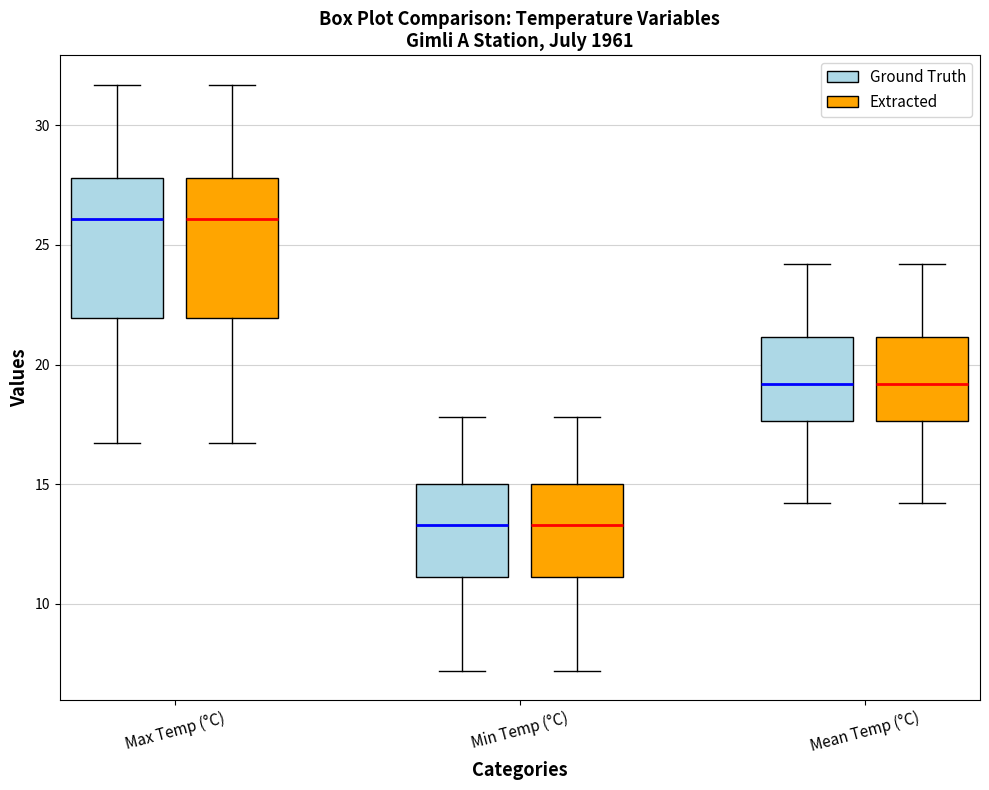

Reading left to right, read every box against the y-axis: the position of its median line, the range the box covers, and the ends of its whiskers. The values are not printed on the chart, so give them approximately, as read against the axis.

Max Temp (°C) (Ground Truth): median 26.0, box 22.0 to 28.0, whiskers 16.5 to 31.5
Max Temp (°C) (Extracted): median 26.0, box 22.0 to 28.0, whiskers 16.5 to 31.5
Min Temp (°C) (Ground Truth): median 13.5, box 11.0 to 15.0, whiskers 7.0 to 18.0
Min Temp (°C) (Extracted): median 13.5, box 11.0 to 15.0, whiskers 7.0 to 18.0
Mean Temp (°C) (Ground Truth): median 19.0, box 17.5 to 21.0, whiskers 14.0 to 24.0
Mean Temp (°C) (Extracted): median 19.0, box 17.5 to 21.0, whiskers 14.0 to 24.0